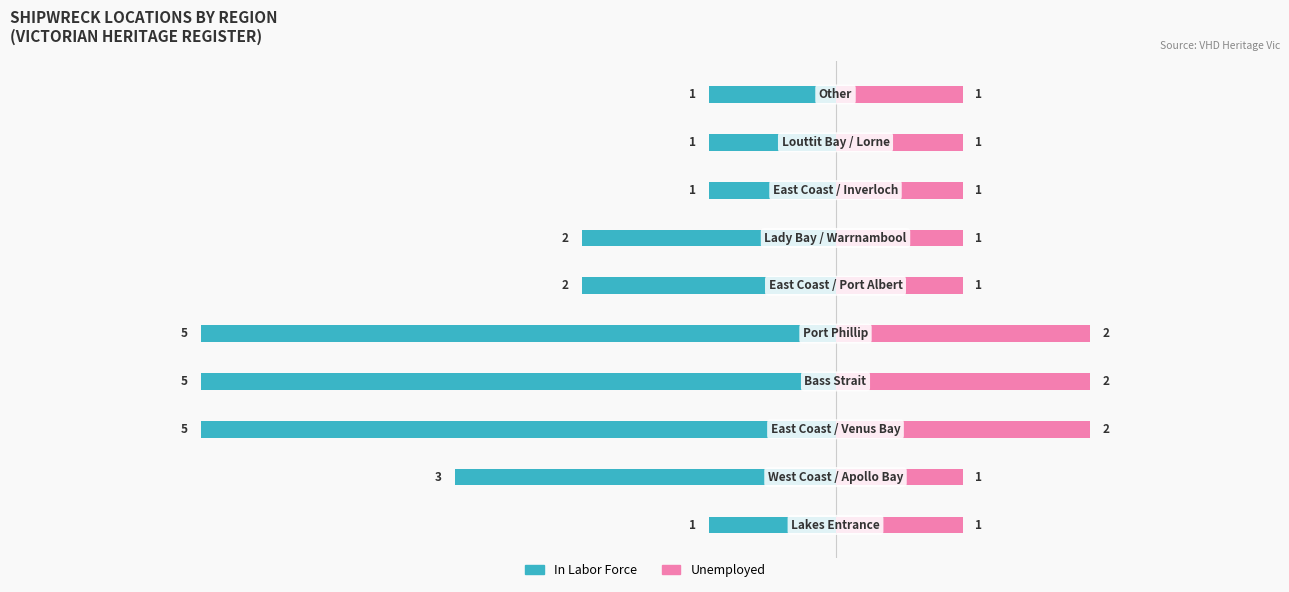

True or false: In Labor Force has a value of -3 at 1.

True